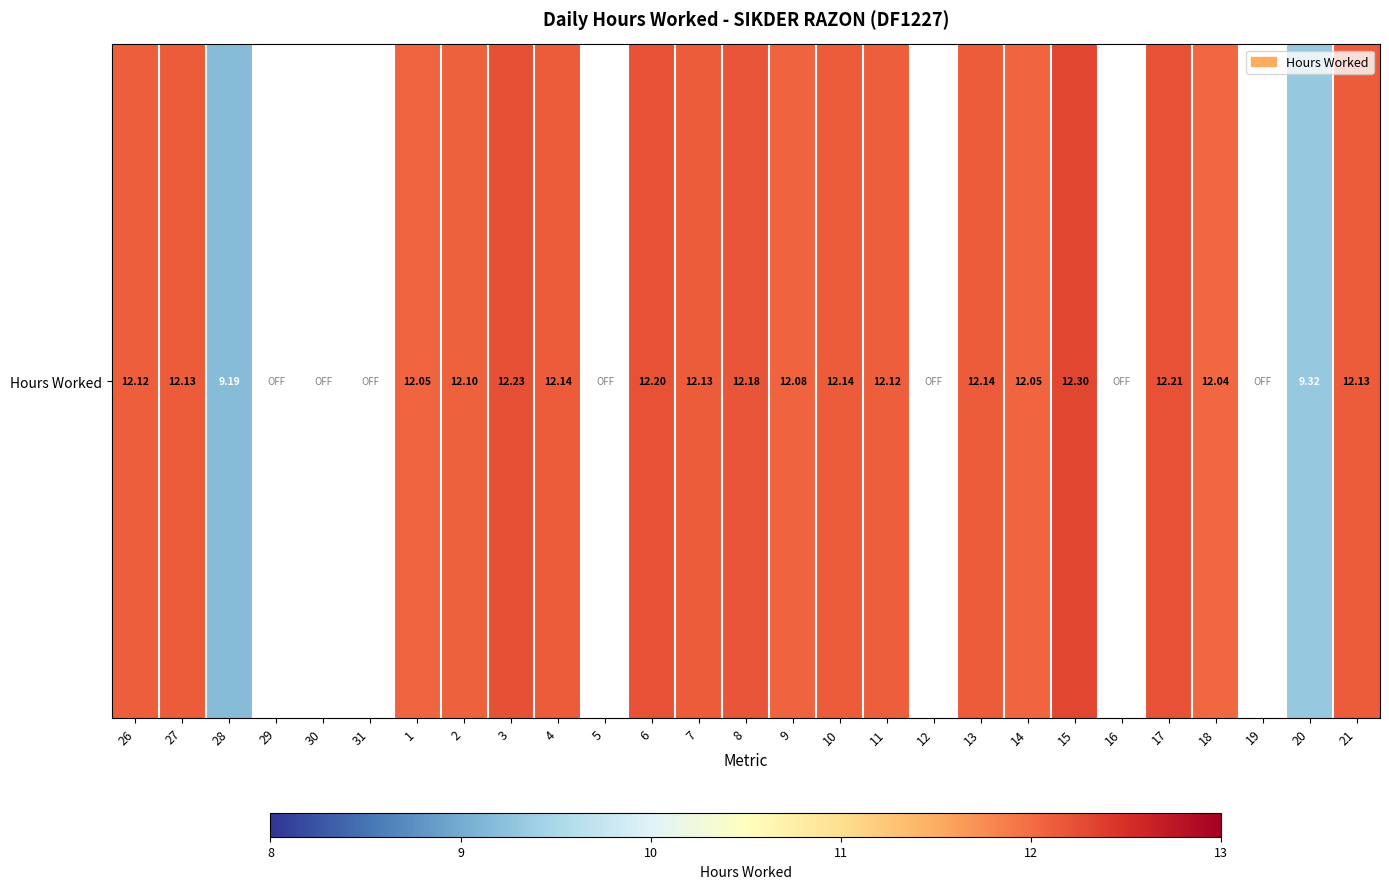

What is the sum of the values at 11 and 1?

24.2